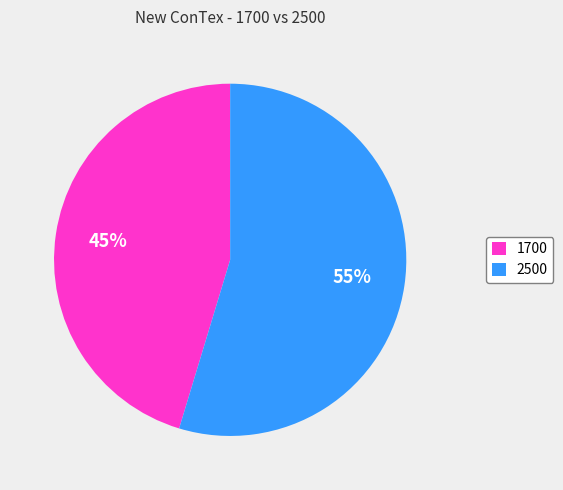

To the nearest percent, what is the average slice percentage?

50%